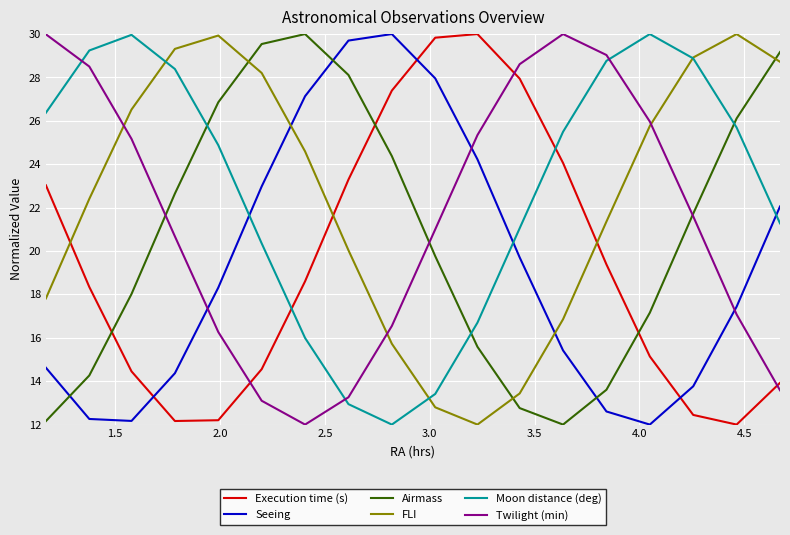

What is the lowest value of the Airmass series?

12.0